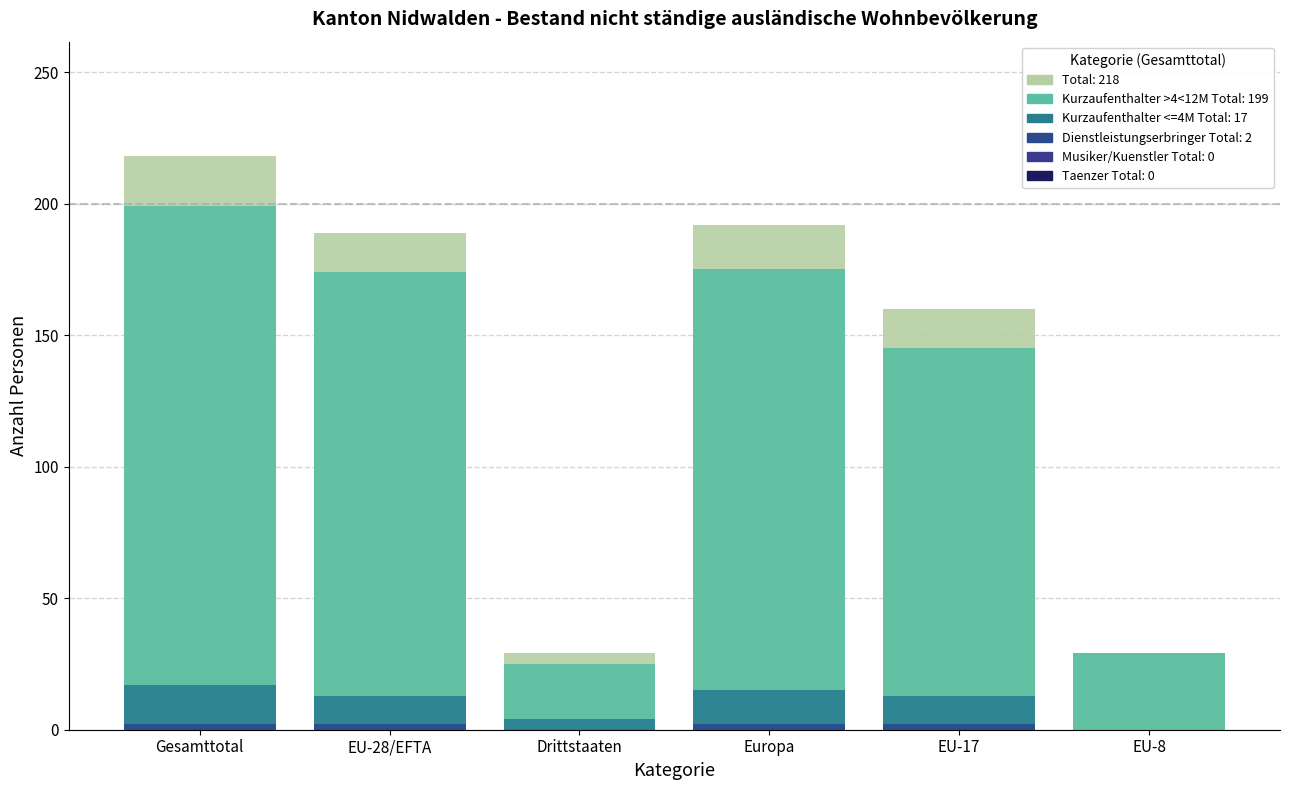

At which label does Musiker/Kuenstler Total reach its peak?

Gesamttotal